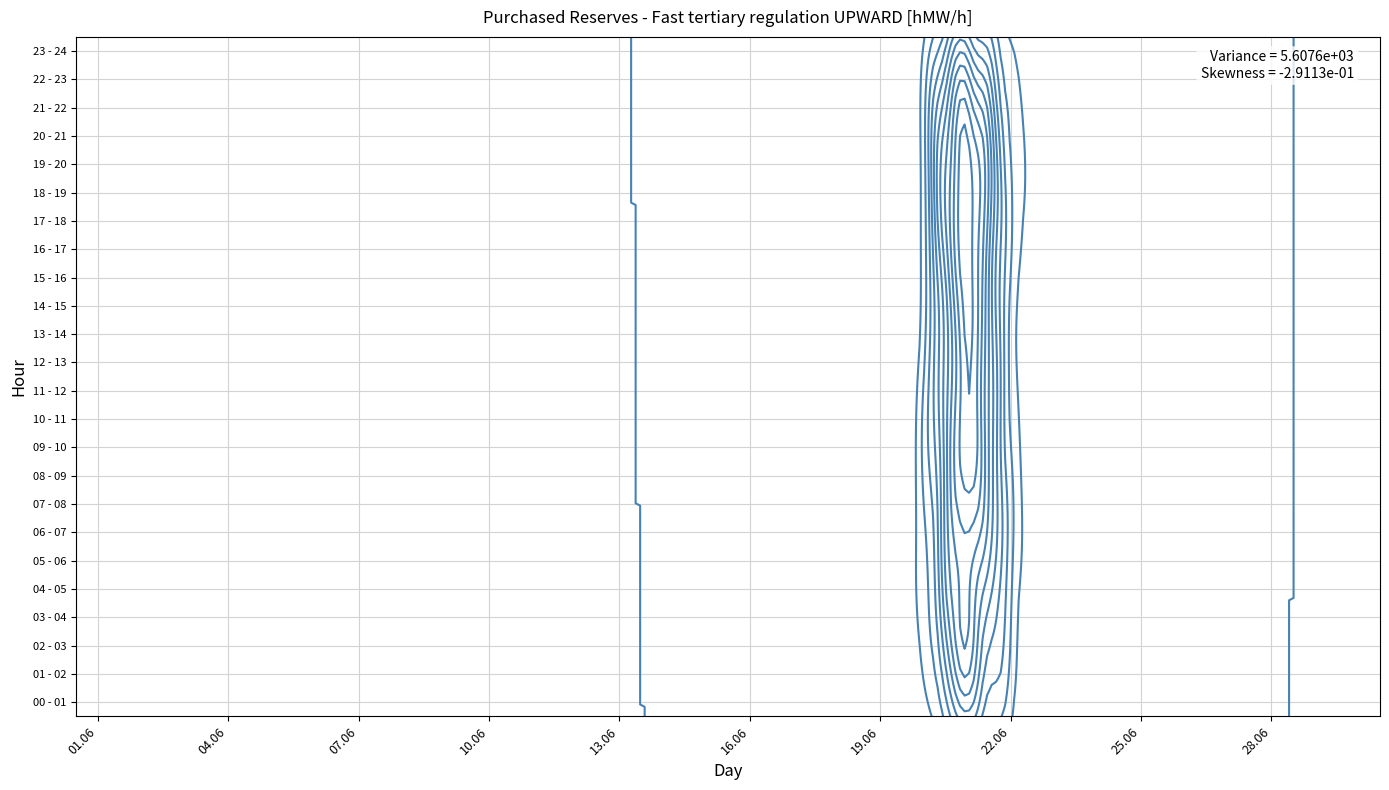

Which series has the widest spread of values?

17 - 18